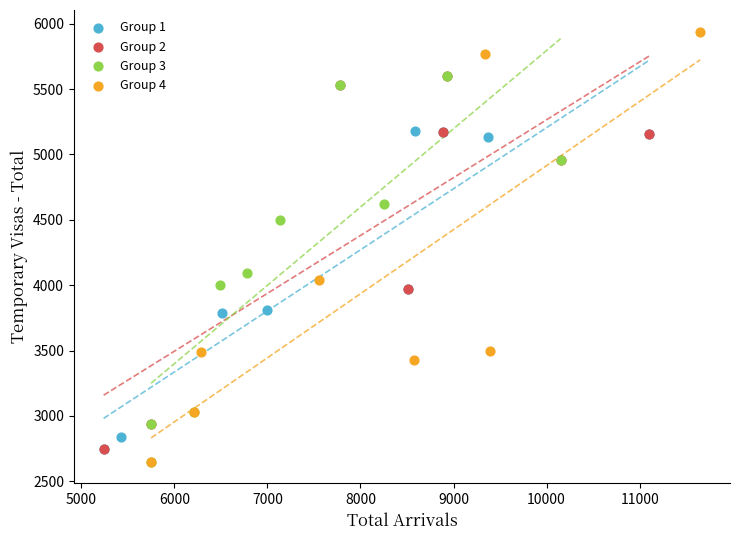

Which series has the widest spread of Y values?

Group 4